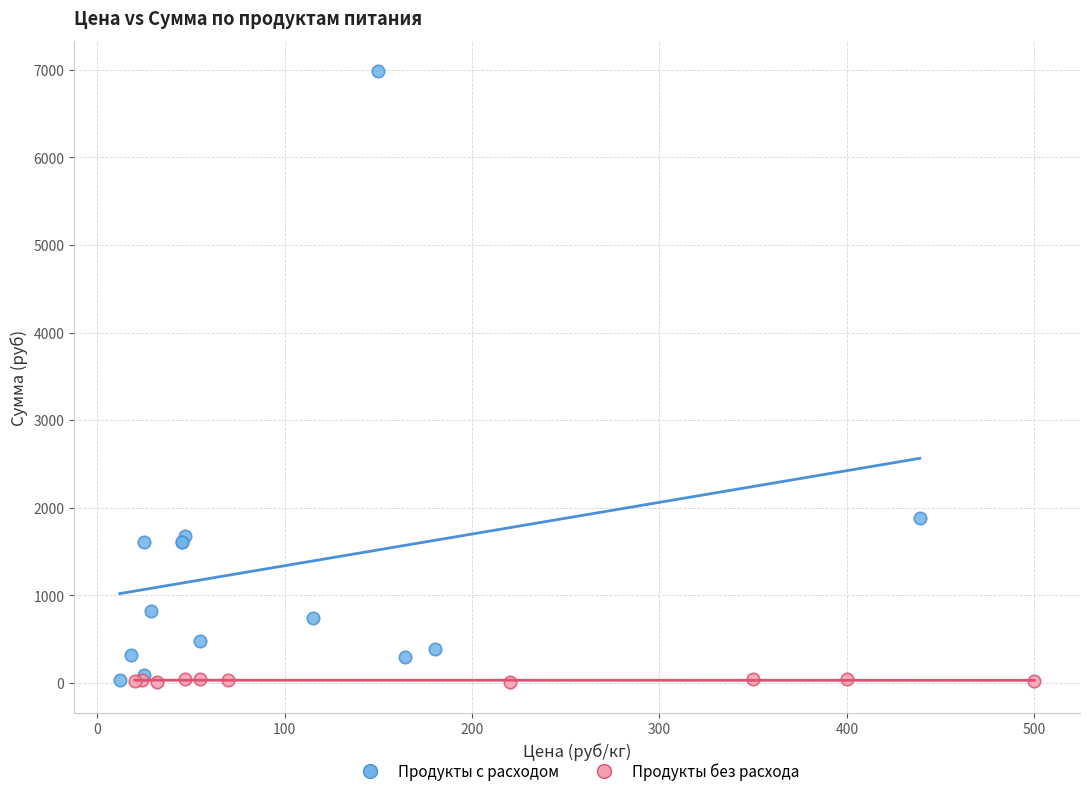

Which series contains the highest Y value?

Продукты с расходом